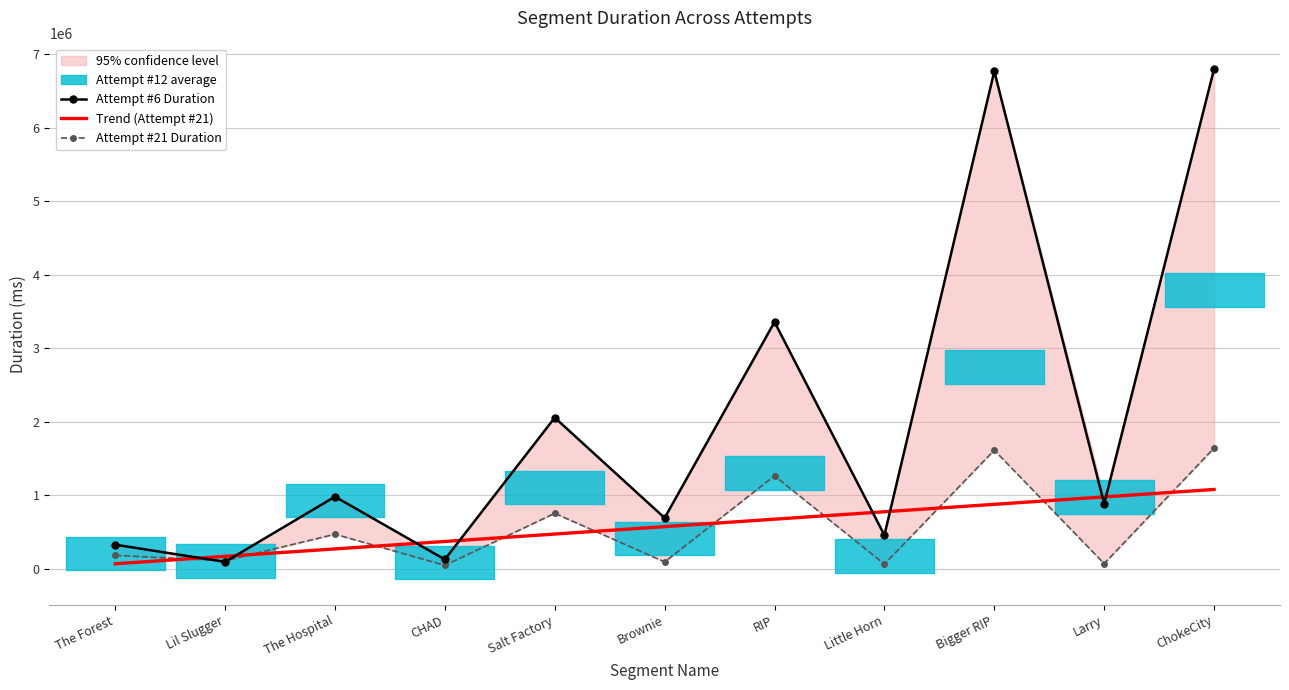

Is it true that Attempt #21 Duration equals 46262.1 at The Forest?

False